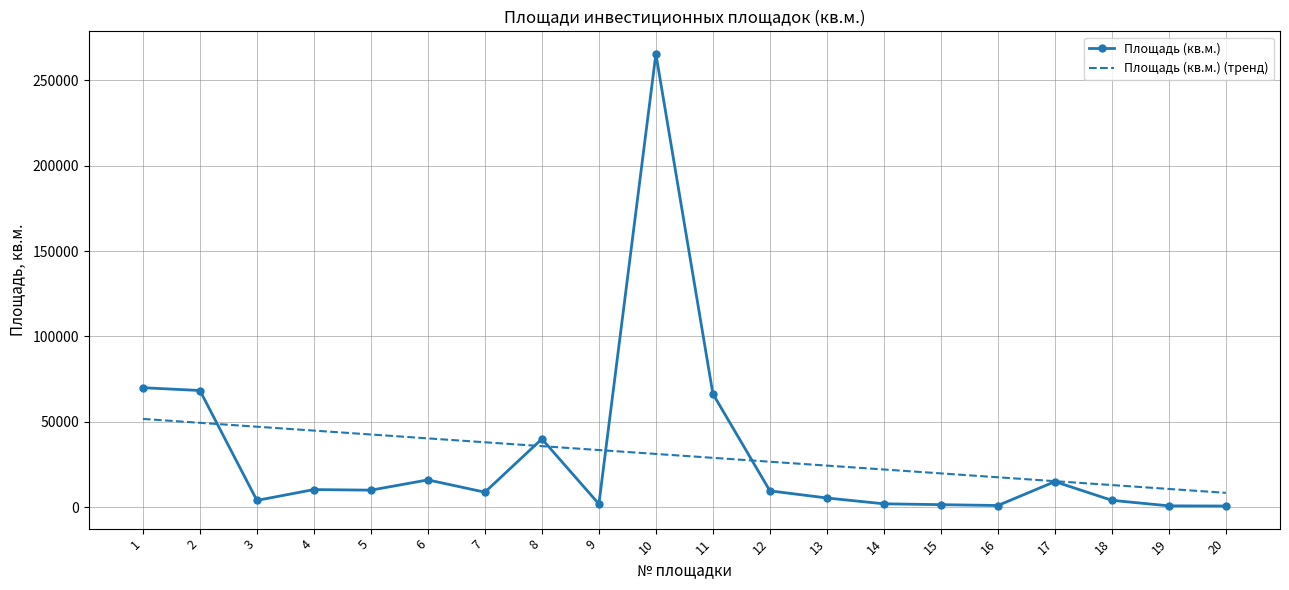

Which series has the widest spread of values?

Площадь (кв.м.)